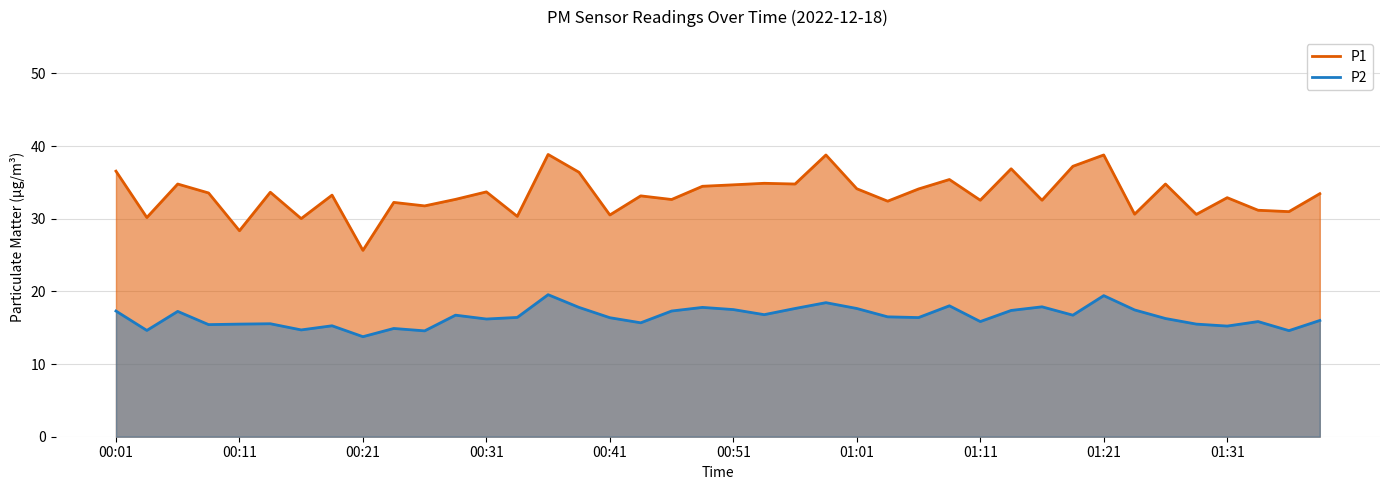

True or false: P1 and P2 cross at least once.

False